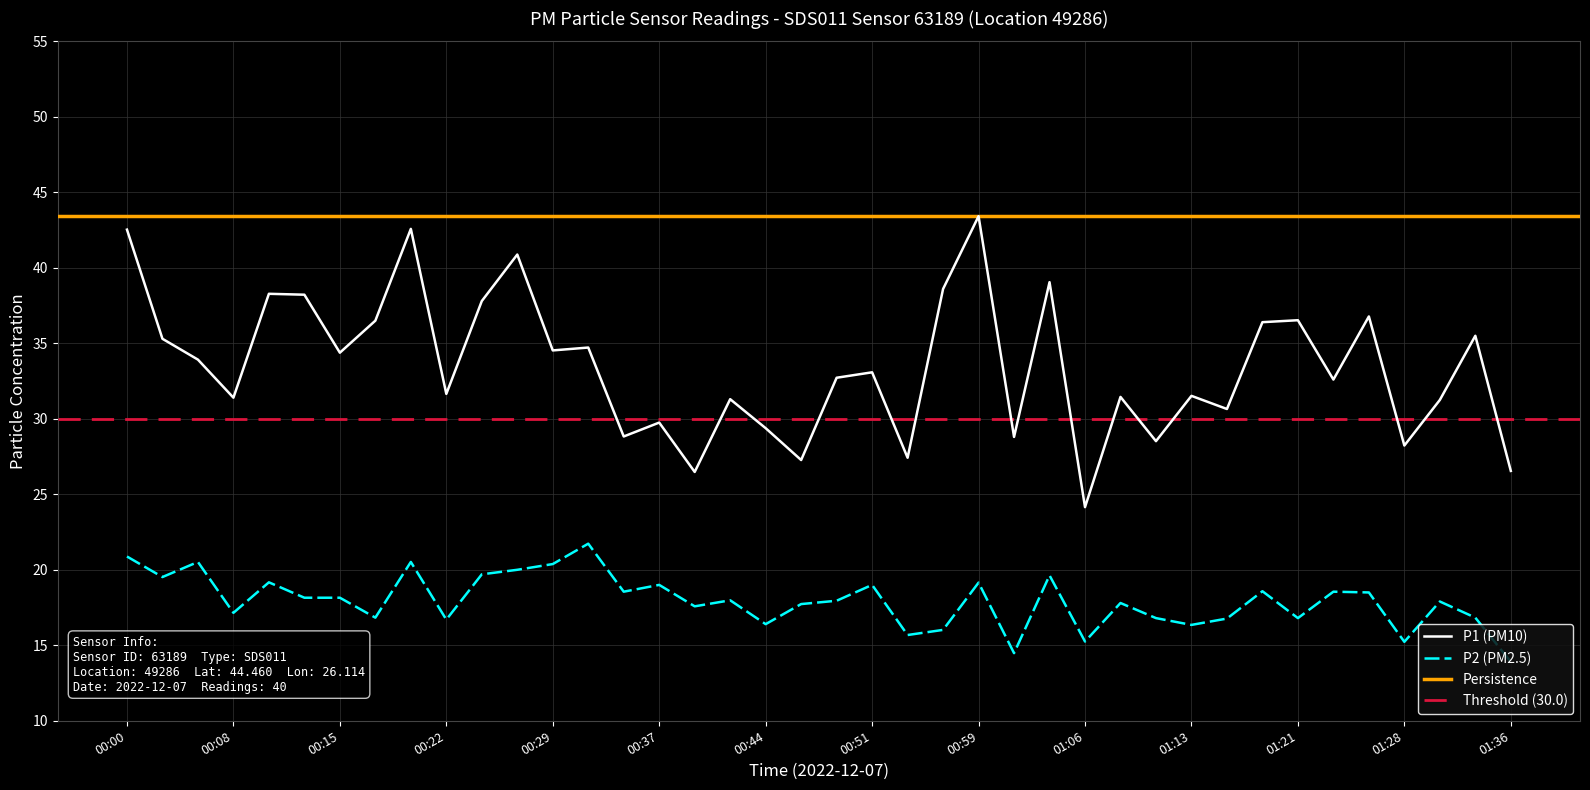

What position from the right is 01:36?

1